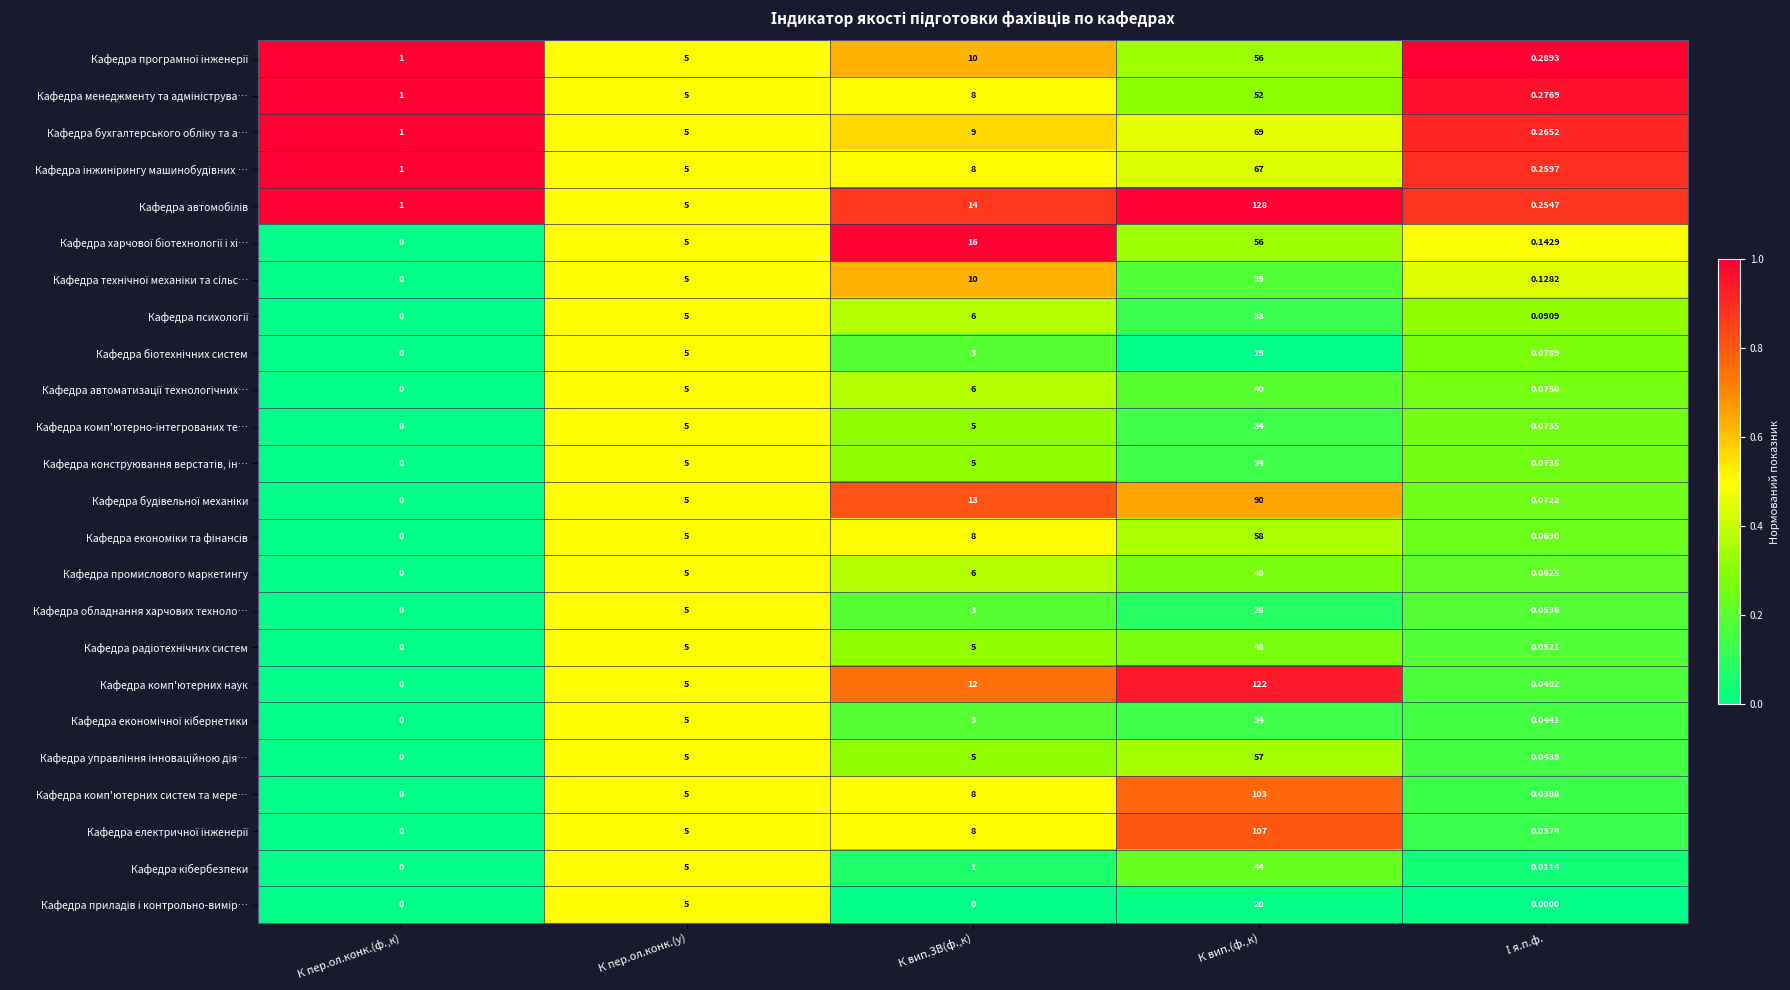

Where is Кафедра комп'ютерних наук nearest to the value 61?

К вип.ЗВ(ф.,к)